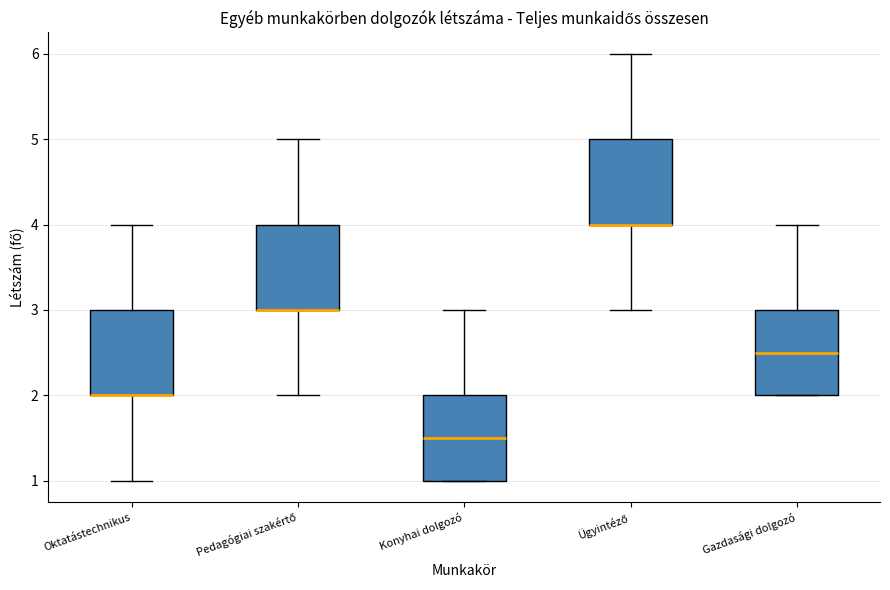

Where is the lower edge of the box for Konyhai dolgozó on the y-axis? The values are not printed on the chart, so give them approximately, as read against the axis.

1.0